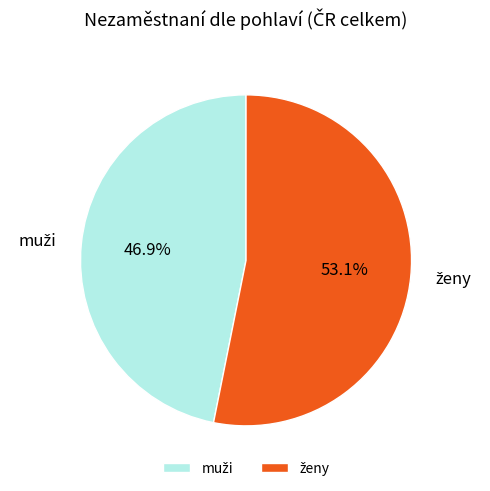

Does any single category account for the majority?

Yes